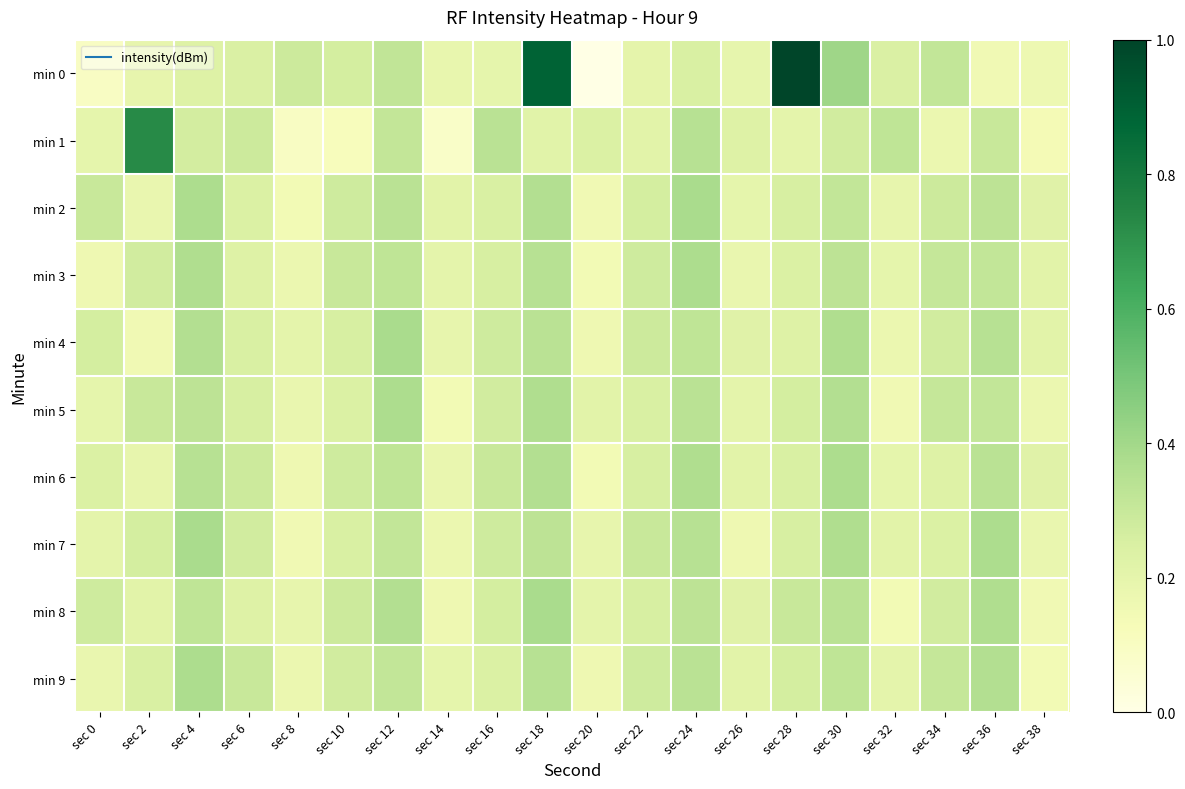

Reading right to left, what are all the values shown in this chart?

min 0: sec 38=0.2	sec 36=0.2	sec 34=0.3	sec 32=0.2	sec 30=0.4	sec 28=1.0	sec 26=0.2	sec 24=0.2	sec 22=0.2	sec 20=0.0	sec 18=0.9	sec 16=0.2	sec 14=0.2	sec 12=0.3	sec 10=0.3	sec 8=0.3	sec 6=0.2	sec 4=0.2	sec 2=0.2	sec 0=0.1
min 1: sec 38=0.1	sec 36=0.3	sec 34=0.2	sec 32=0.3	sec 30=0.3	sec 28=0.2	sec 26=0.2	sec 24=0.3	sec 22=0.2	sec 20=0.2	sec 18=0.2	sec 16=0.3	sec 14=0.1	sec 12=0.3	sec 10=0.1	sec 8=0.1	sec 6=0.3	sec 4=0.3	sec 2=0.7	sec 0=0.2
min 2: sec 38=0.2	sec 36=0.3	sec 34=0.3	sec 32=0.2	sec 30=0.3	sec 28=0.3	sec 26=0.2	sec 24=0.4	sec 22=0.3	sec 20=0.2	sec 18=0.4	sec 16=0.2	sec 14=0.2	sec 12=0.3	sec 10=0.3	sec 8=0.1	sec 6=0.2	sec 4=0.4	sec 2=0.2	sec 0=0.3
min 3: sec 38=0.2	sec 36=0.3	sec 34=0.3	sec 32=0.2	sec 30=0.3	sec 28=0.2	sec 26=0.2	sec 24=0.4	sec 22=0.3	sec 20=0.1	sec 18=0.3	sec 16=0.3	sec 14=0.2	sec 12=0.3	sec 10=0.3	sec 8=0.2	sec 6=0.2	sec 4=0.4	sec 2=0.3	sec 0=0.2
min 4: sec 38=0.2	sec 36=0.3	sec 34=0.3	sec 32=0.2	sec 30=0.4	sec 28=0.2	sec 26=0.2	sec 24=0.3	sec 22=0.3	sec 20=0.2	sec 18=0.3	sec 16=0.3	sec 14=0.2	sec 12=0.4	sec 10=0.3	sec 8=0.2	sec 6=0.2	sec 4=0.4	sec 2=0.2	sec 0=0.3
min 5: sec 38=0.2	sec 36=0.3	sec 34=0.3	sec 32=0.2	sec 30=0.4	sec 28=0.3	sec 26=0.2	sec 24=0.3	sec 22=0.2	sec 20=0.2	sec 18=0.4	sec 16=0.3	sec 14=0.1	sec 12=0.4	sec 10=0.2	sec 8=0.2	sec 6=0.3	sec 4=0.3	sec 2=0.3	sec 0=0.2
min 6: sec 38=0.2	sec 36=0.3	sec 34=0.2	sec 32=0.2	sec 30=0.4	sec 28=0.2	sec 26=0.2	sec 24=0.4	sec 22=0.3	sec 20=0.1	sec 18=0.4	sec 16=0.3	sec 14=0.2	sec 12=0.3	sec 10=0.3	sec 8=0.2	sec 6=0.3	sec 4=0.3	sec 2=0.2	sec 0=0.2
min 7: sec 38=0.2	sec 36=0.4	sec 34=0.2	sec 32=0.2	sec 30=0.4	sec 28=0.3	sec 26=0.2	sec 24=0.3	sec 22=0.3	sec 20=0.2	sec 18=0.3	sec 16=0.3	sec 14=0.2	sec 12=0.3	sec 10=0.2	sec 8=0.2	sec 6=0.3	sec 4=0.4	sec 2=0.3	sec 0=0.2
min 8: sec 38=0.2	sec 36=0.4	sec 34=0.3	sec 32=0.1	sec 30=0.3	sec 28=0.3	sec 26=0.2	sec 24=0.3	sec 22=0.3	sec 20=0.2	sec 18=0.4	sec 16=0.3	sec 14=0.2	sec 12=0.4	sec 10=0.3	sec 8=0.2	sec 6=0.2	sec 4=0.3	sec 2=0.2	sec 0=0.3
min 9: sec 38=0.1	sec 36=0.4	sec 34=0.3	sec 32=0.2	sec 30=0.3	sec 28=0.3	sec 26=0.2	sec 24=0.3	sec 22=0.3	sec 20=0.2	sec 18=0.3	sec 16=0.2	sec 14=0.2	sec 12=0.3	sec 10=0.3	sec 8=0.2	sec 6=0.3	sec 4=0.4	sec 2=0.2	sec 0=0.2